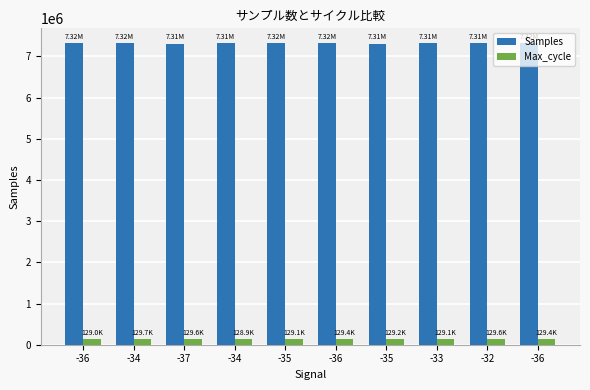

Is the value of Max_cycle at -36 greater than the value of Samples at -34?

No